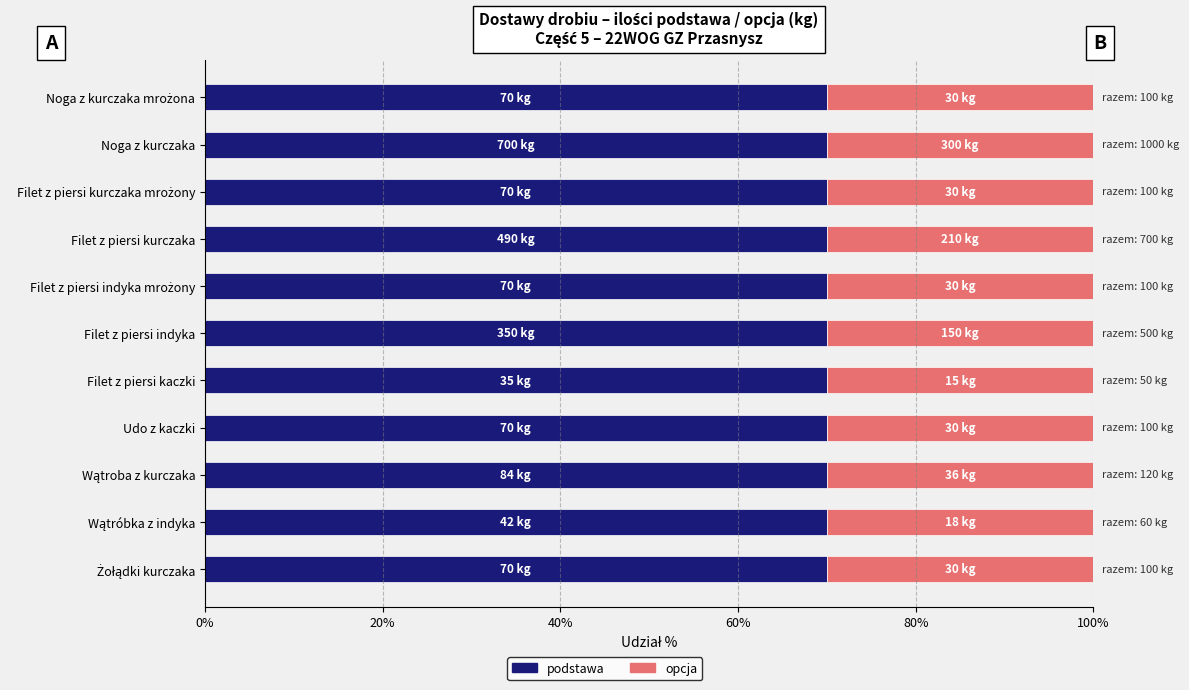

How many series are shown in this chart?

2